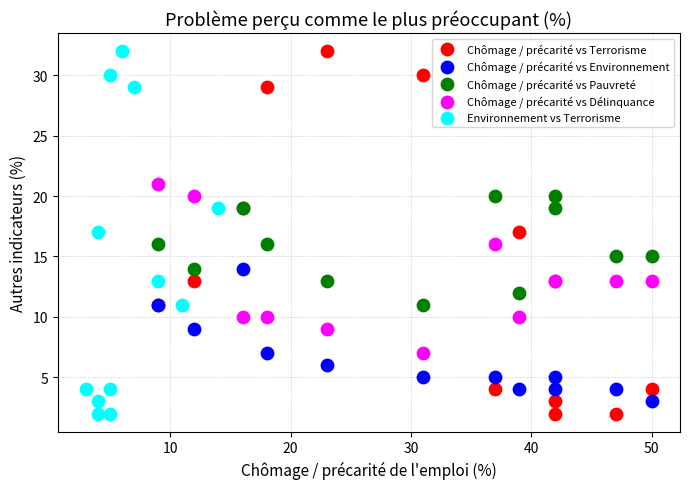

What are all the series names shown in the legend?

Chômage / précarité vs Terrorisme, Chômage / précarité vs Environnement, Chômage / précarité vs Pauvreté, Chômage / précarité vs Délinquance, Environnement vs Terrorisme